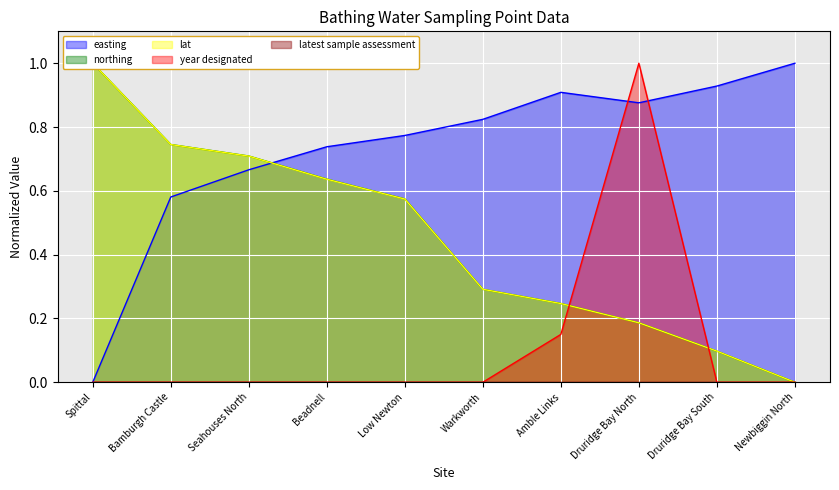

The value of year designated at Amble Links is 0.0. True or false?

False